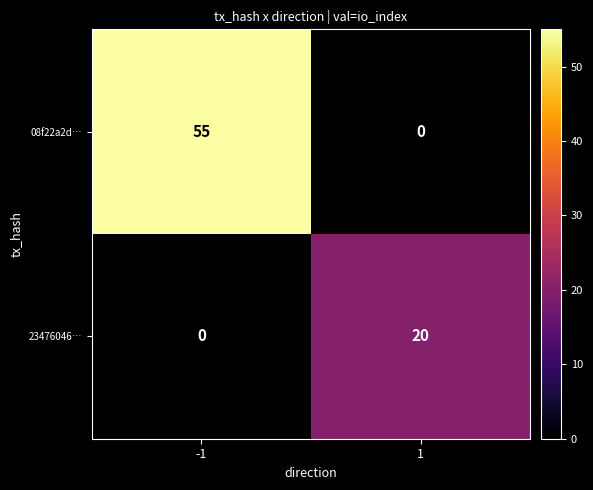

Reading right to left, transcribe all the data shown in this chart.

08f22a2d…: 0	55
23476046…: 20	0